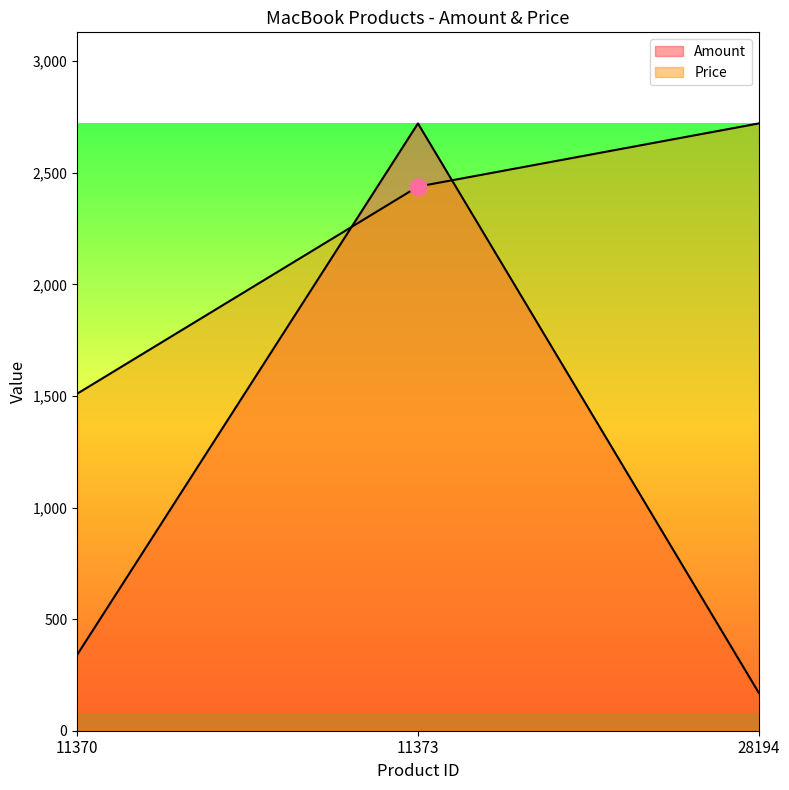

How many distinct data groups are displayed?

2